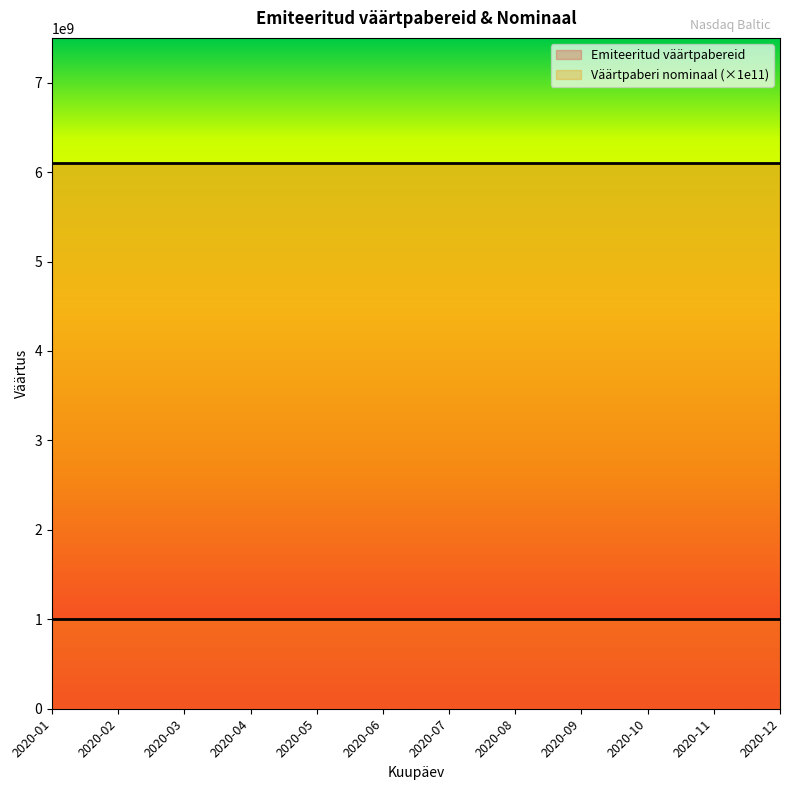

The Emiteeritud väärtpabereid series shows 6104382980.0 at 2020-10. True or false?

True